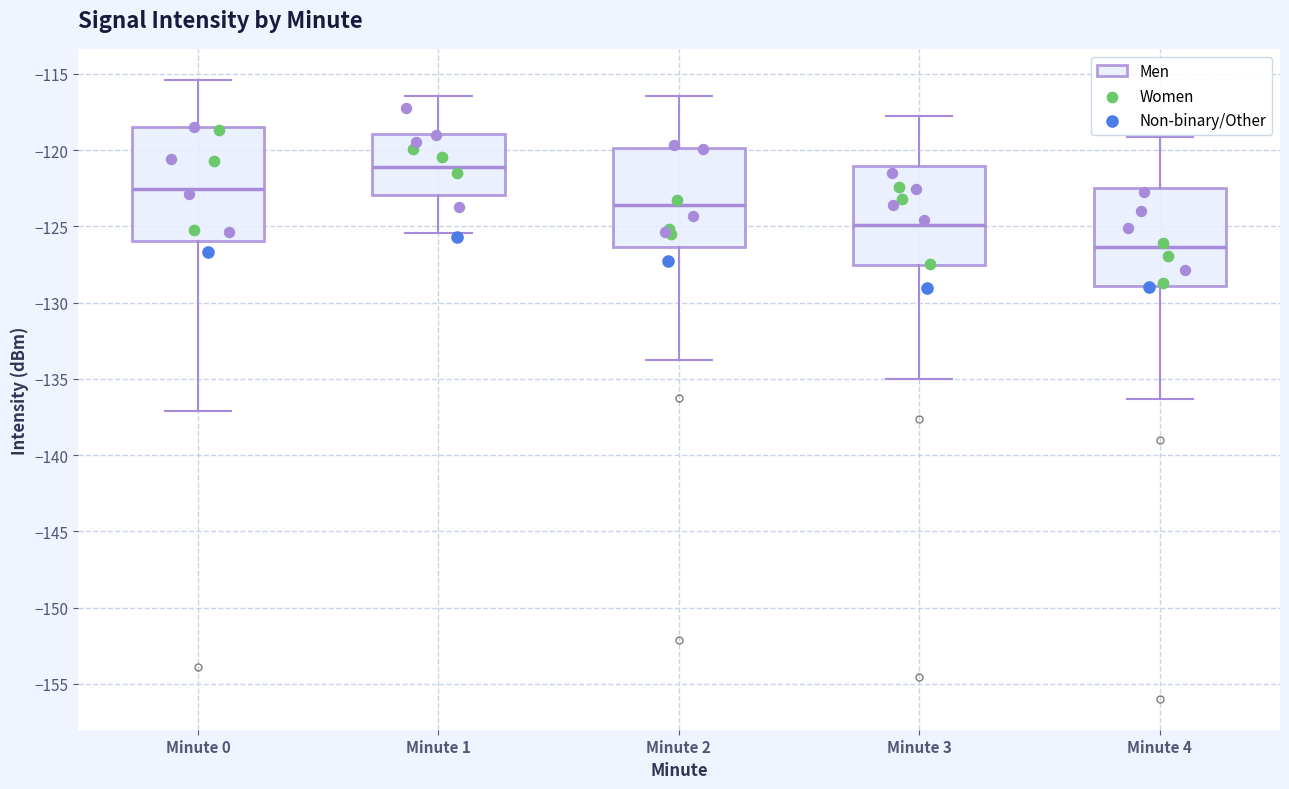

Where is the upper edge of the box for Minute 0 on the y-axis? The values are not printed on the chart, so give them approximately, as read against the axis.

-118.5